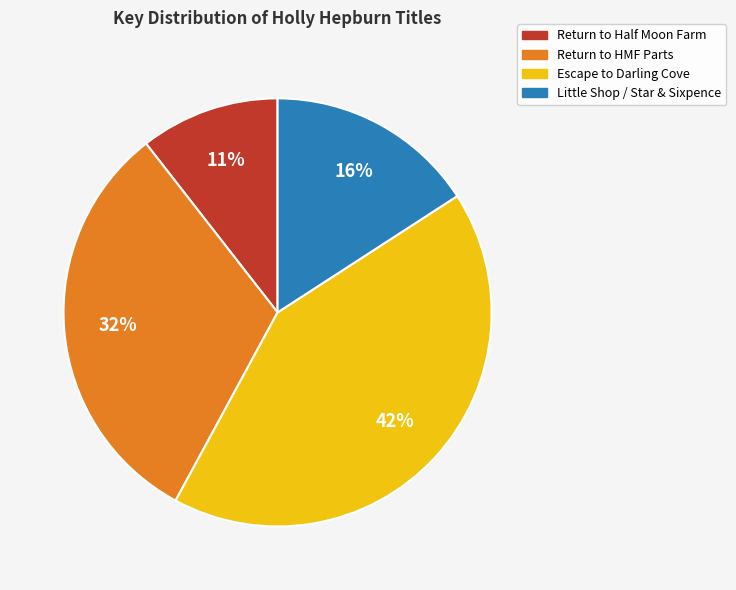

To the nearest percent, what is the average slice percentage?

25%